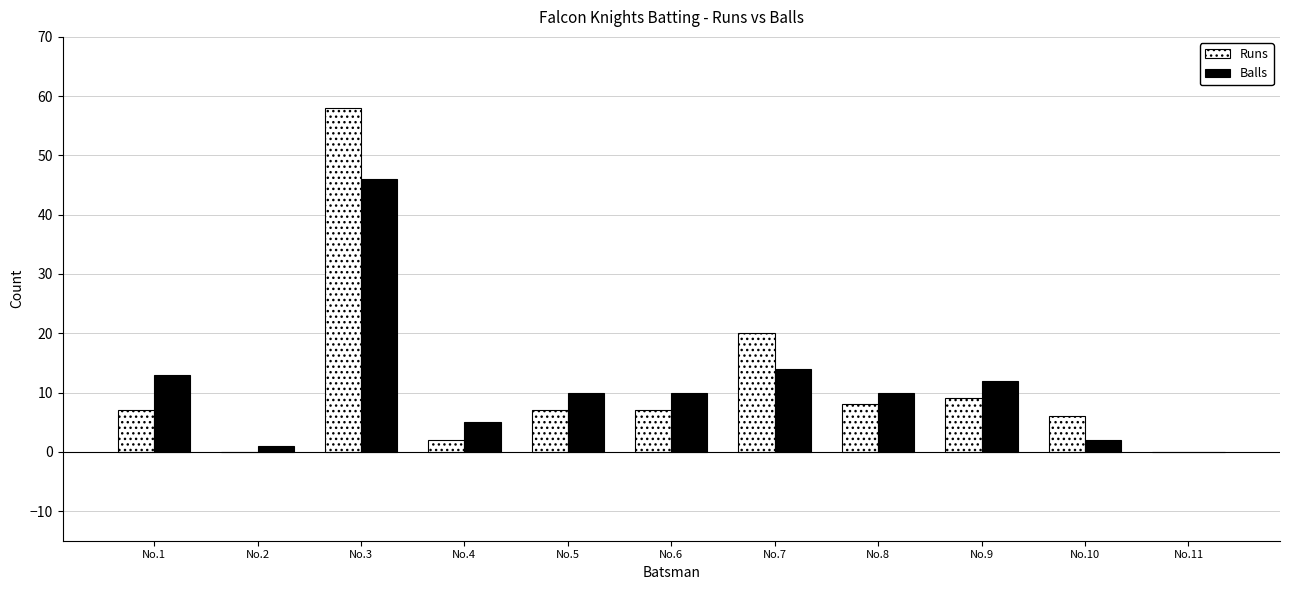

The Runs series shows 7 at No.6. True or false?

True